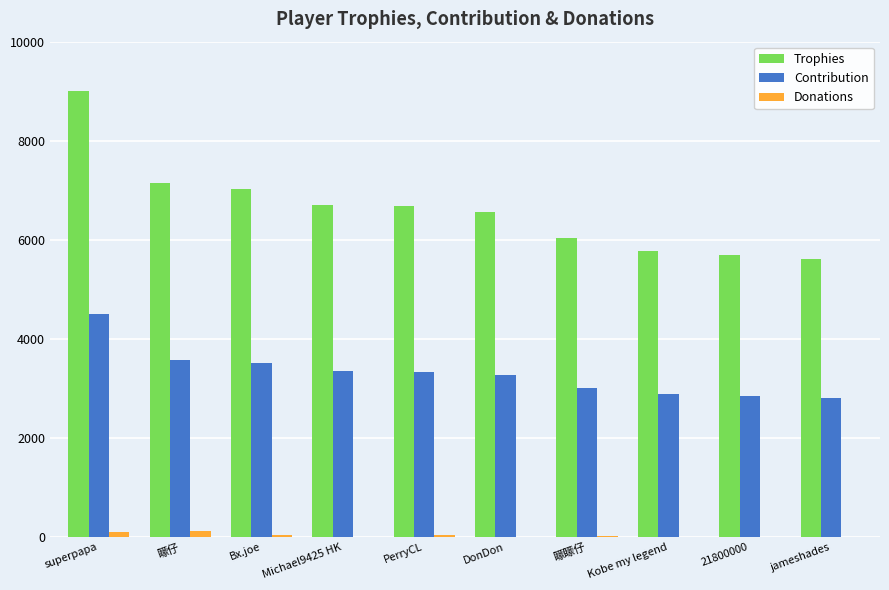

At which category is the sum across all series the highest?

superpapa